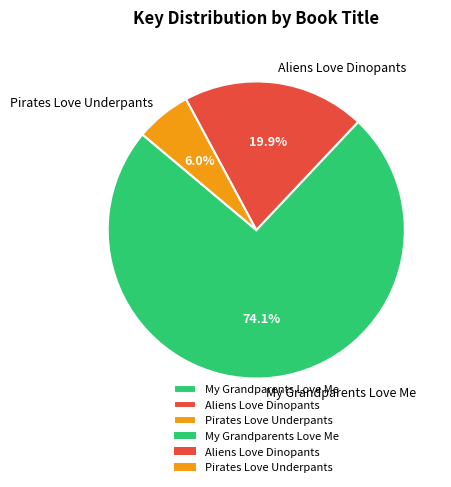

What is the total percentage of Pirates Love Underpants and Aliens Love Dinopants?

25.9%